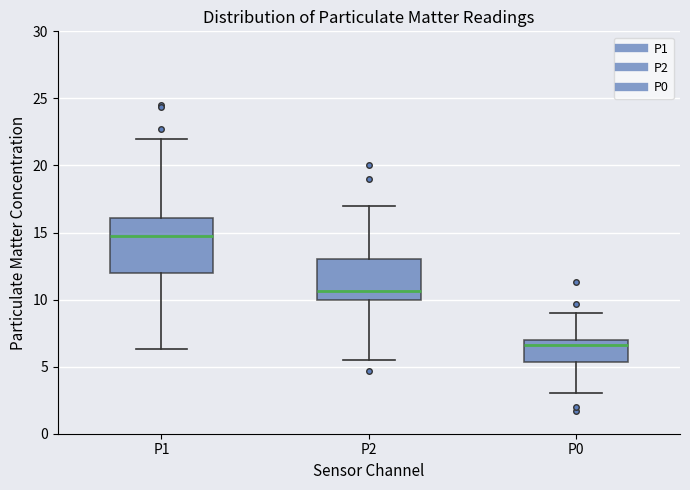

Reading left to right, read every box against the y-axis: the position of its median line, the range the box covers, and the ends of its whiskers. The values are not printed on the chart, so give them approximately, as read against the axis.

P1: median 15.0, box 12.0 to 16.0, whiskers 6.5 to 22.0
P2: median 10.5, box 10.0 to 13.0, whiskers 5.5 to 17.0
P0: median 6.5, box 5.5 to 7.0, whiskers 3.0 to 9.0